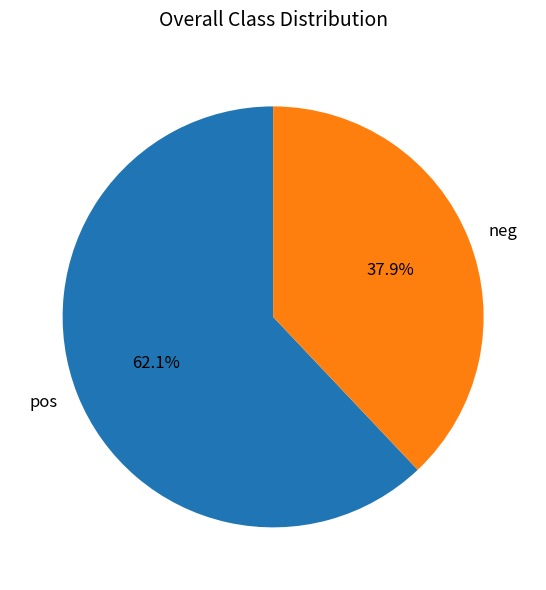

To the nearest percent, what is the average slice percentage?

50%